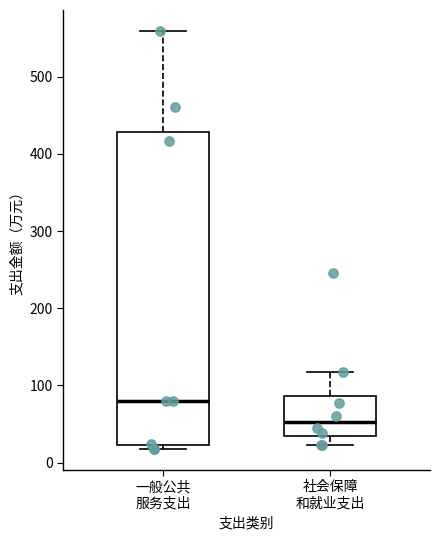

Reading left to right, read every box against the y-axis: the position of its median line, the range the box covers, and the ends of its whiskers. The values are not printed on the chart, so give them approximately, as read against the axis.

一般公共 服务支出: median 80, box 20 to 430, whiskers 20 (just below the box's lower edge) to 560
社会保障 和就业支出: median 50, box 30 to 90, whiskers 20 to 120